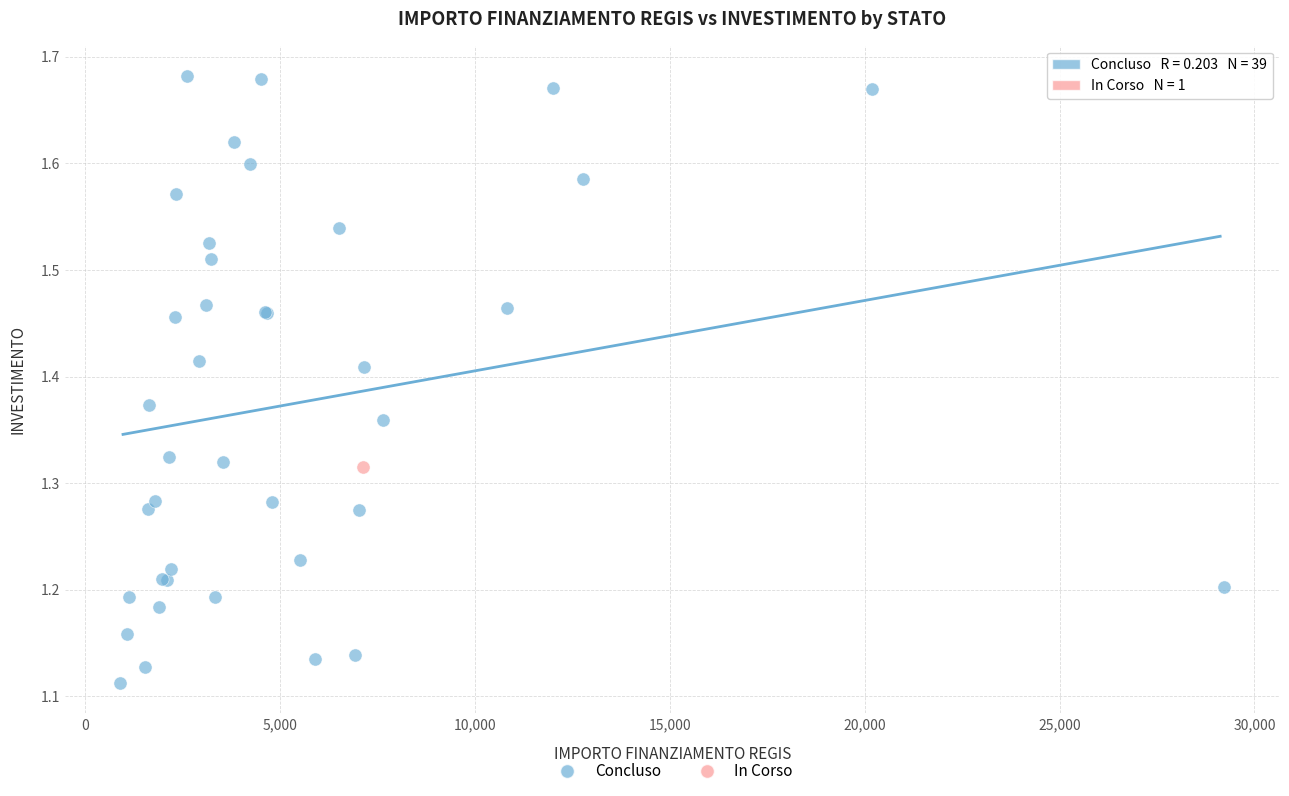

What are all the series names shown in the legend?

Concluso, In Corso